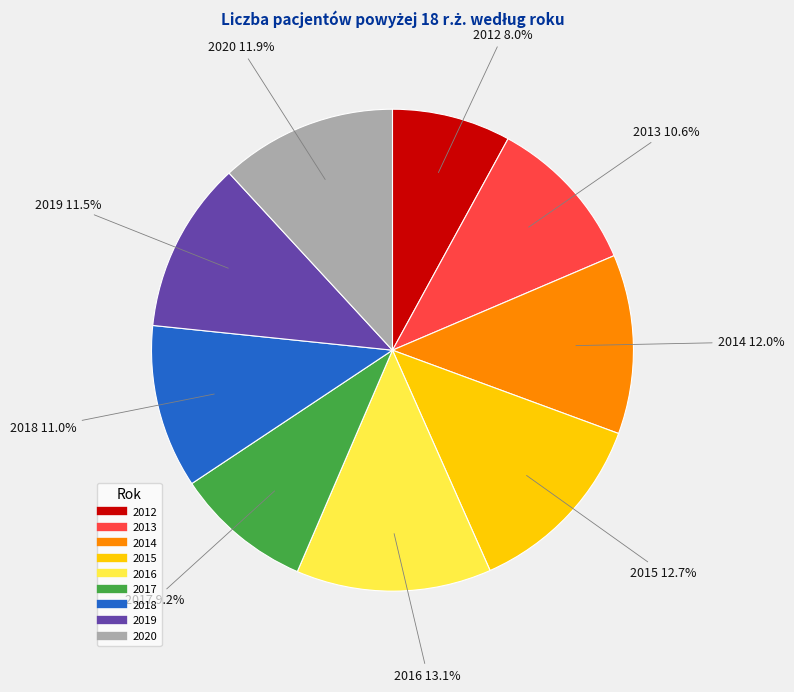

Which slice is the smallest?

2012